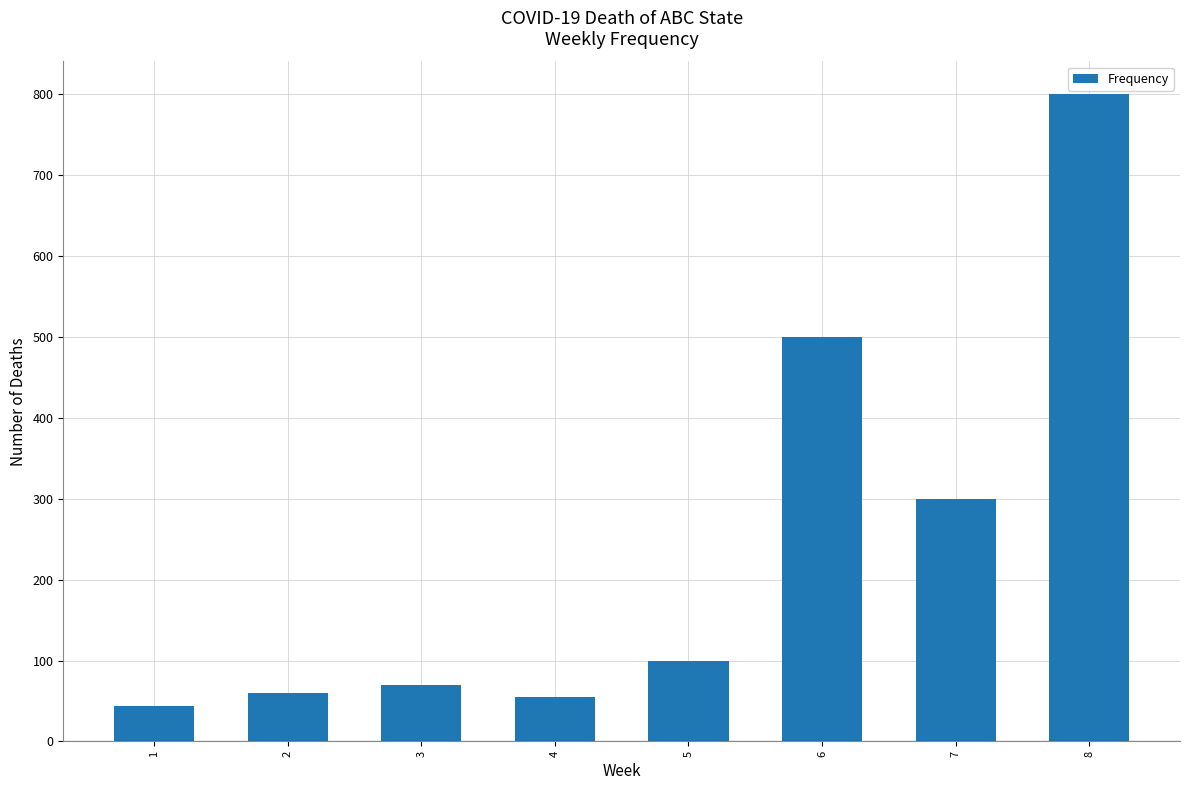

What is the value of the 7th bar from the left?

300